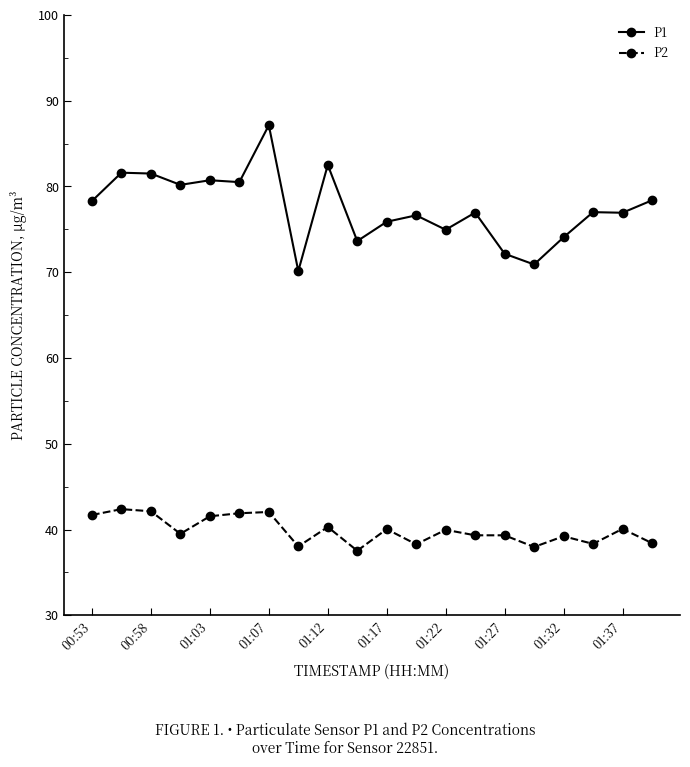

Does the chart have visible grid lines?

No